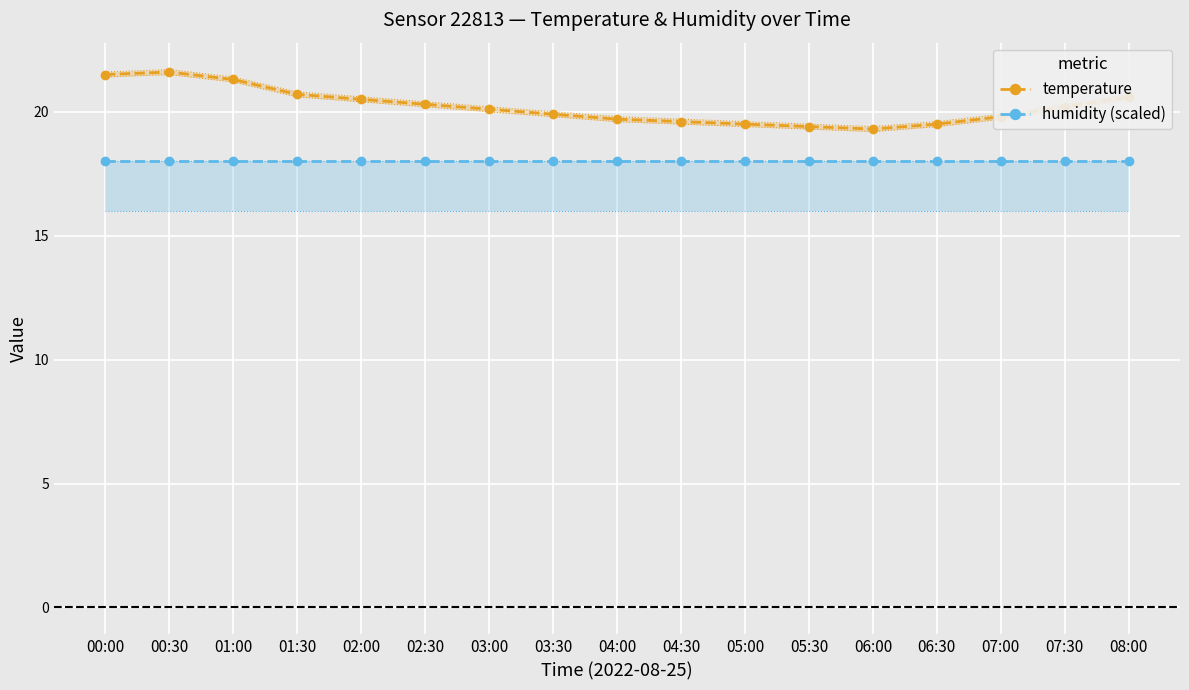

What is the difference between the temperature values at 03:30 and 05:00?

0.4